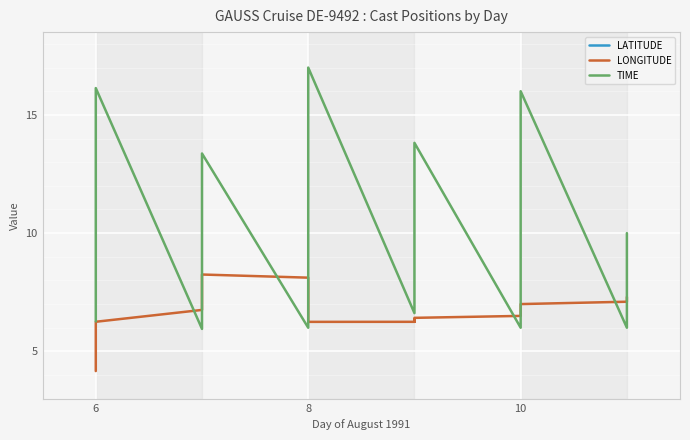

What is the label of the 7th point from the left?

6